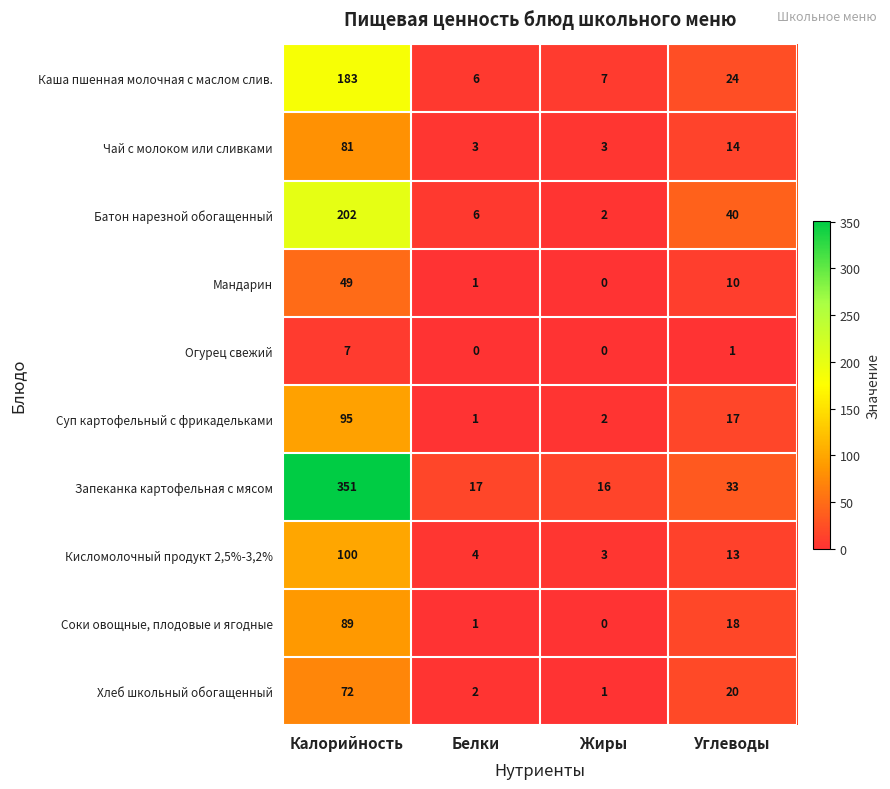

What is the minimum value for Кисломолочный продукт 2,5%-3,2%?

3